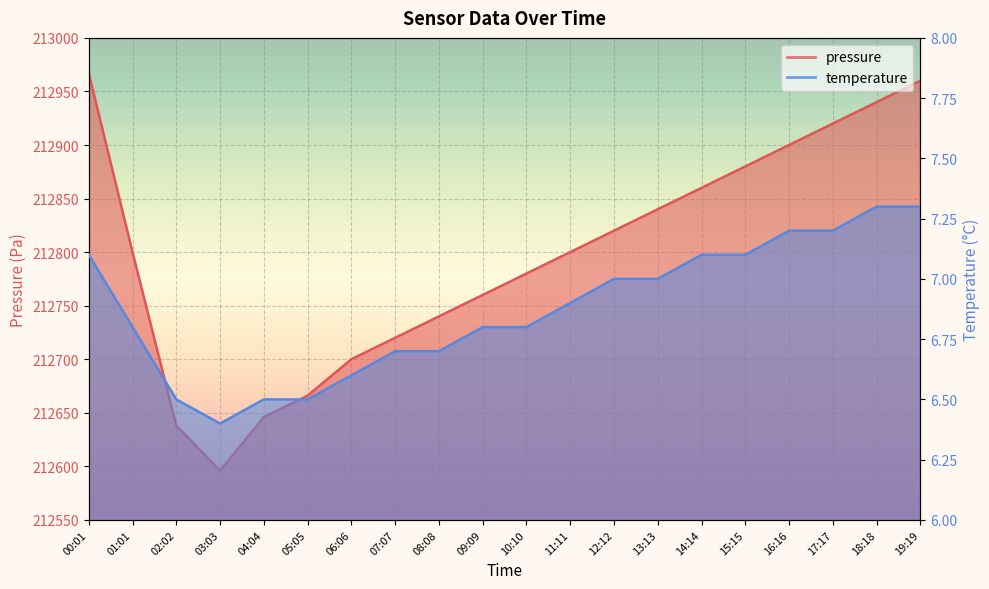

How many temperature values are between 6 and 7?

13